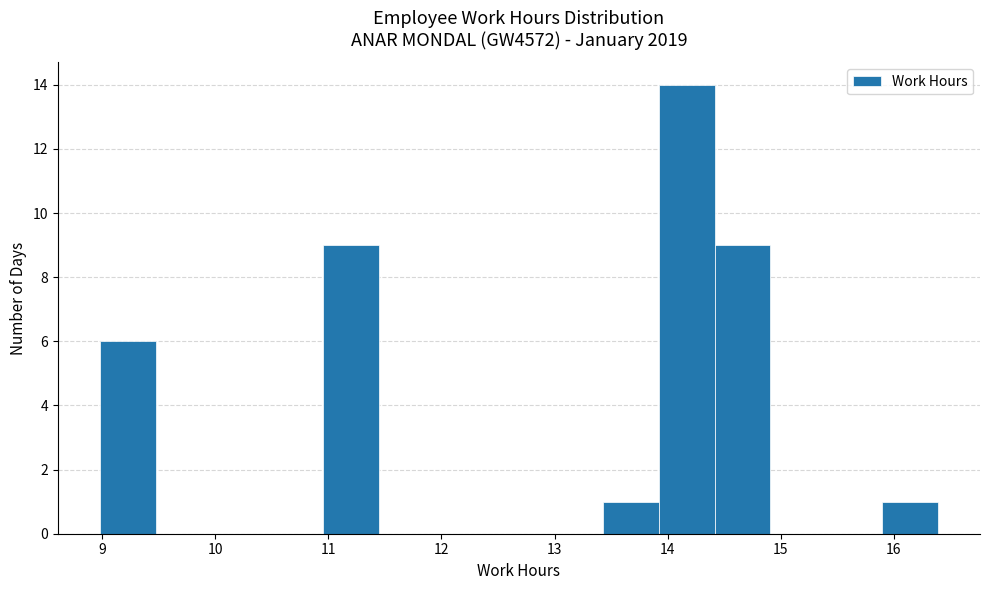

Reading left to right, transcribe this chart: for each bar, give the range it covers on the x-axis and its height. Neither the bar edges nor the heights are printed on the chart, so give them approximately, as read against the axes.

9.0 to 9.5: 6
9.5 to 10.0: 0
10.0 to 10.5: 0
10.5 to 11.0: 0
11.0 to 11.5: 9
11.5 to 11.9: 0
11.9 to 12.4: 0
12.4 to 12.9: 0
12.9 to 13.4: 0
13.4 to 13.9: 1
13.9 to 14.4: 14
14.4 to 14.9: 9
14.9 to 15.4: 0
15.4 to 15.9: 0
15.9 to 16.4: 1